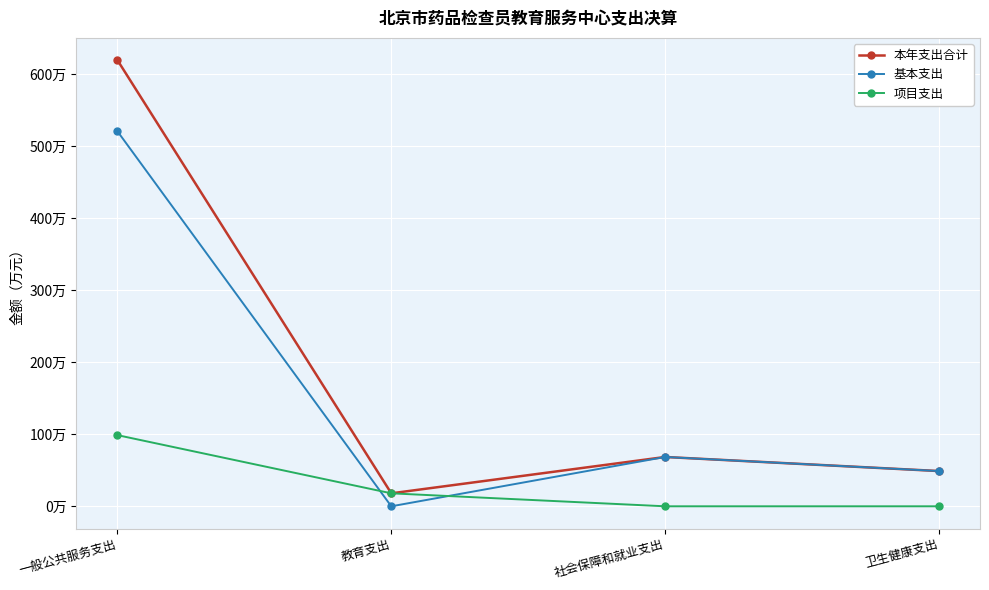

At which label is 本年支出合计 closest to 318?

社会保障和就业支出